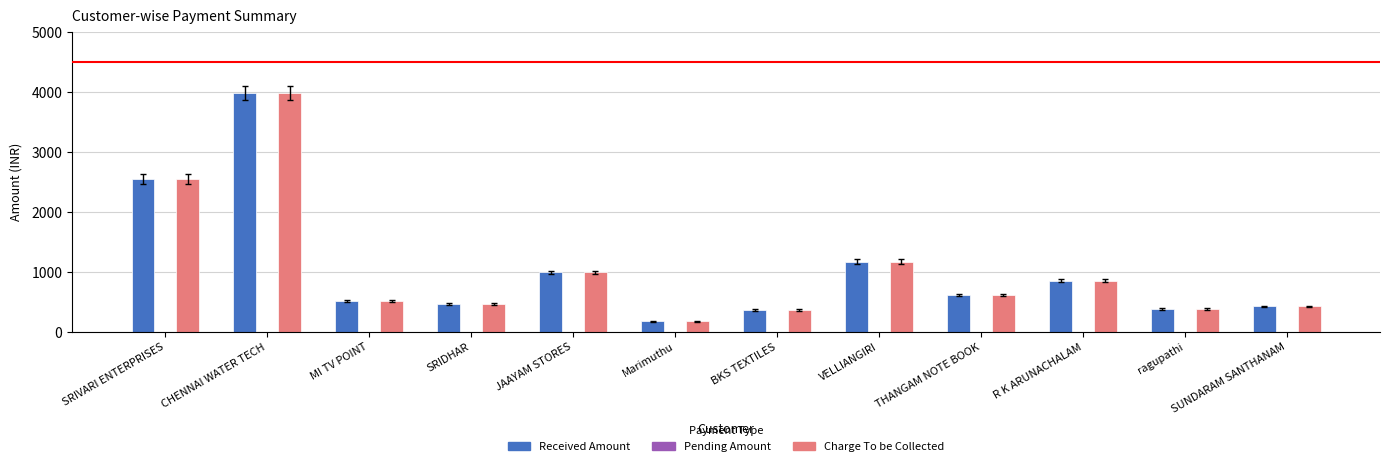

What is the total value across all series at ragupathi?

764